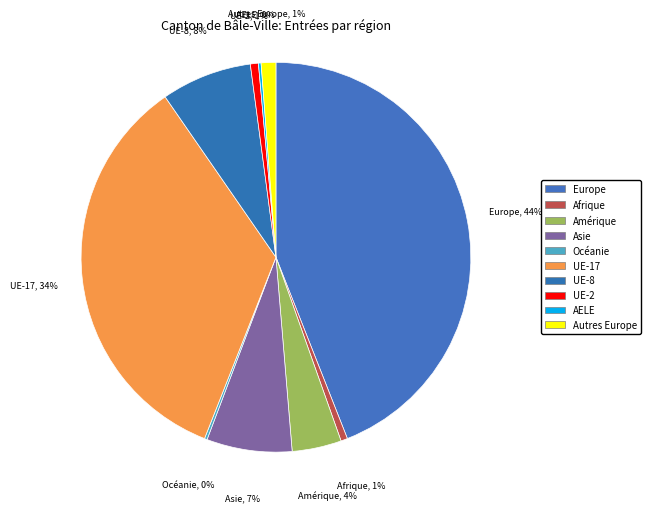

Which category has the biggest portion of the pie?

Europe